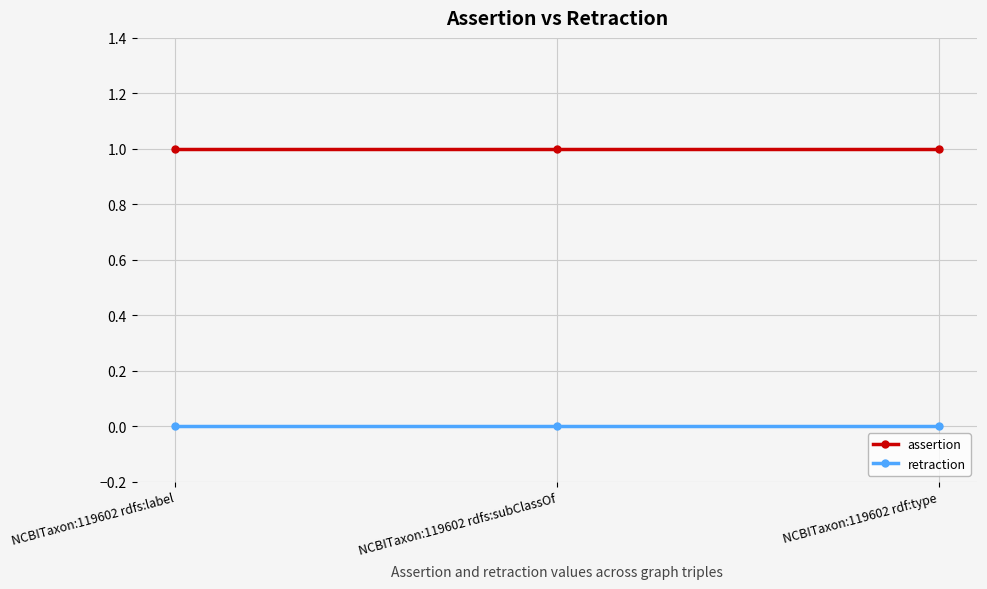

What position from the right is NCBITaxon:119602 rdfs:label?

3